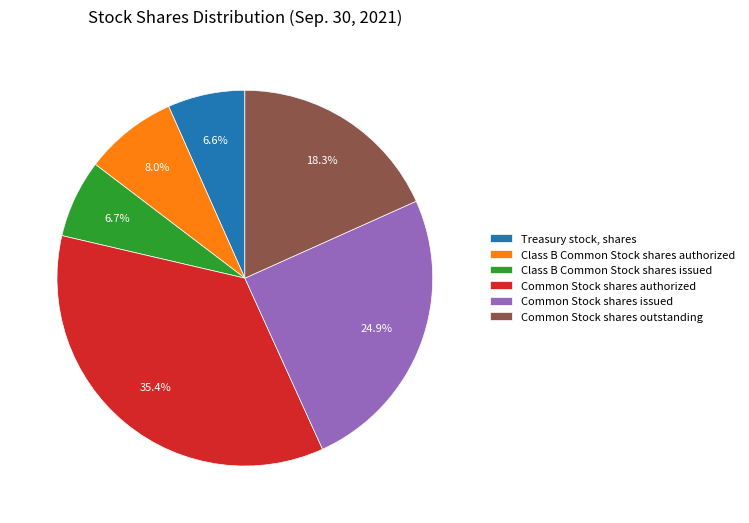

How much of the chart is everything except Class B Common Stock shares issued?

93.3%